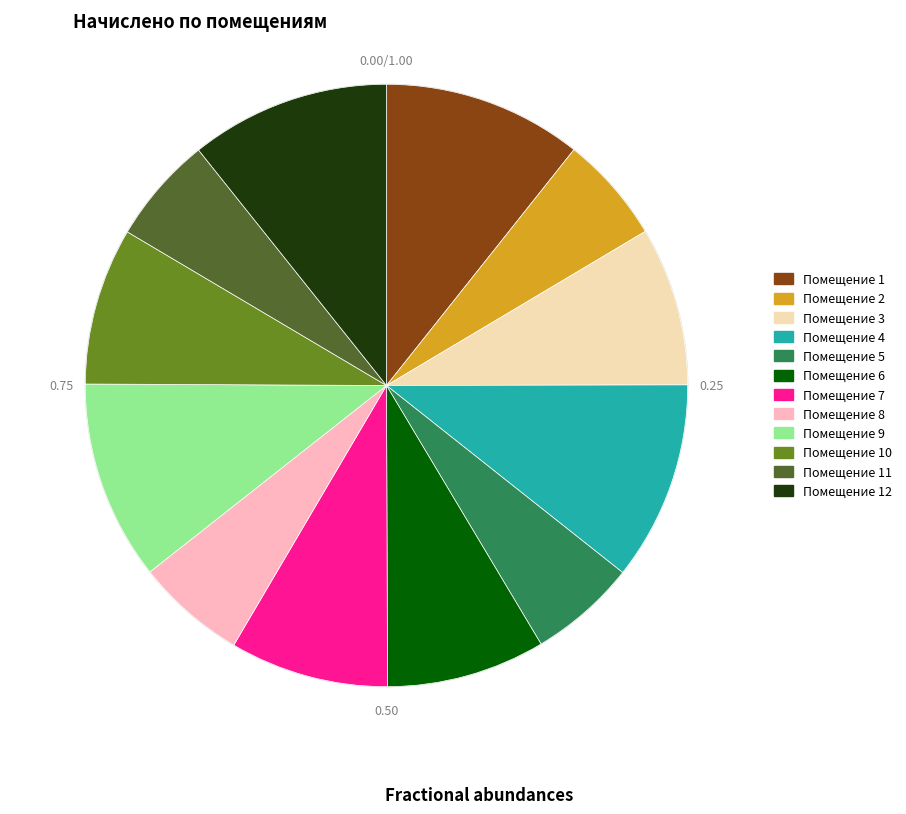

What is the smallest slice in the pie chart?

11